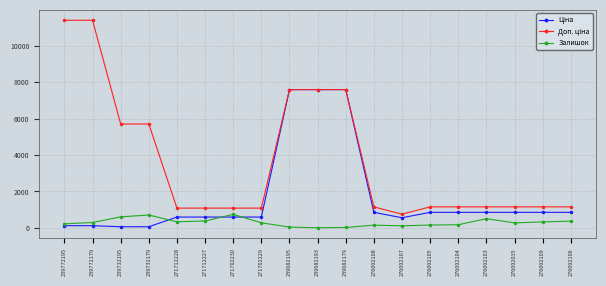

What is the total value across all series at 276092035?

2267.2